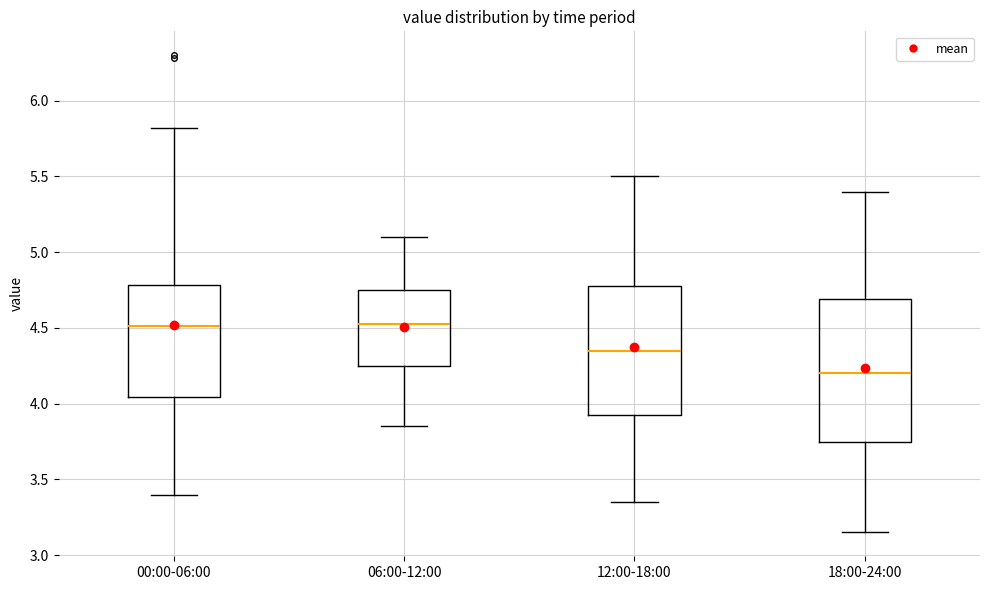

Which box's median line is the lowest?

18:00-24:00